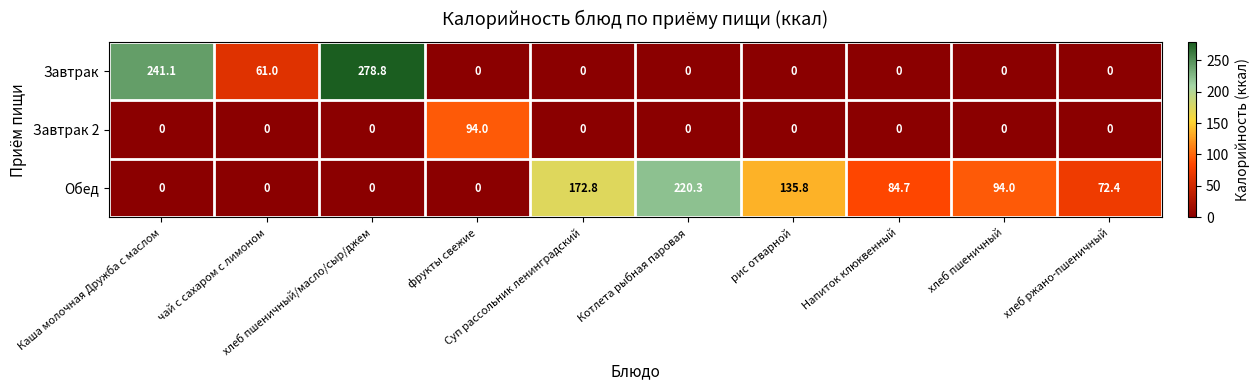

What is the difference between the maximum and minimum values in the Завтрак series?

278.8